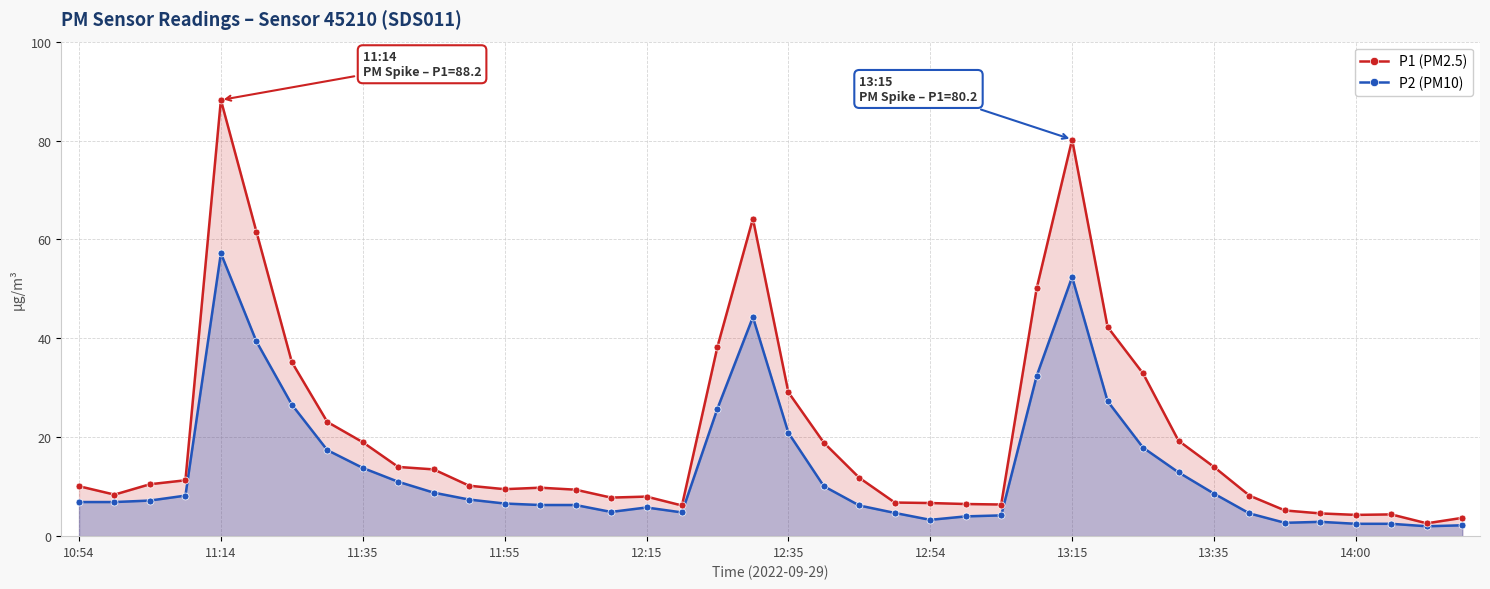

List the series in order of their overall mean, highest first.

P1 (PM2.5), P2 (PM10)